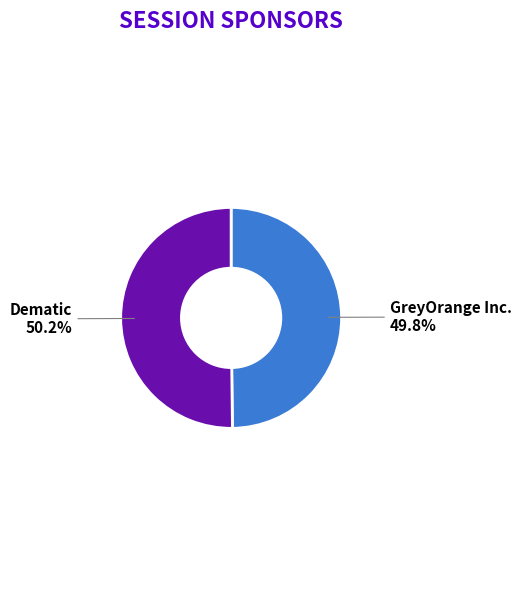

Is there any slice that represents more than half of the pie?

Yes